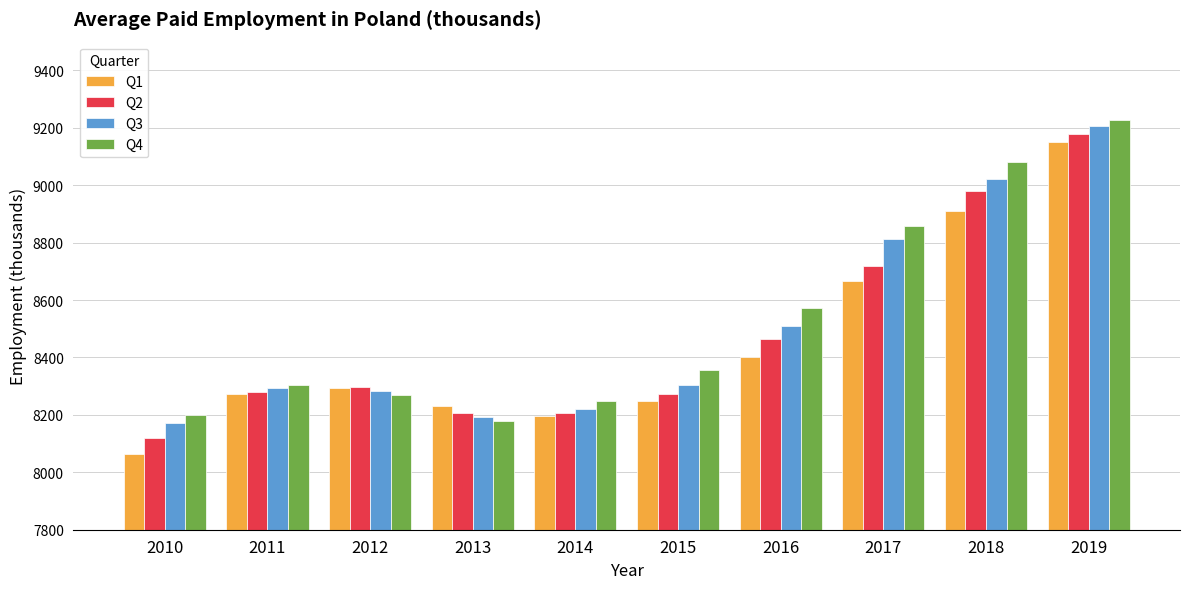

True or false: Q1 has a value of 8196 at 2014.

True